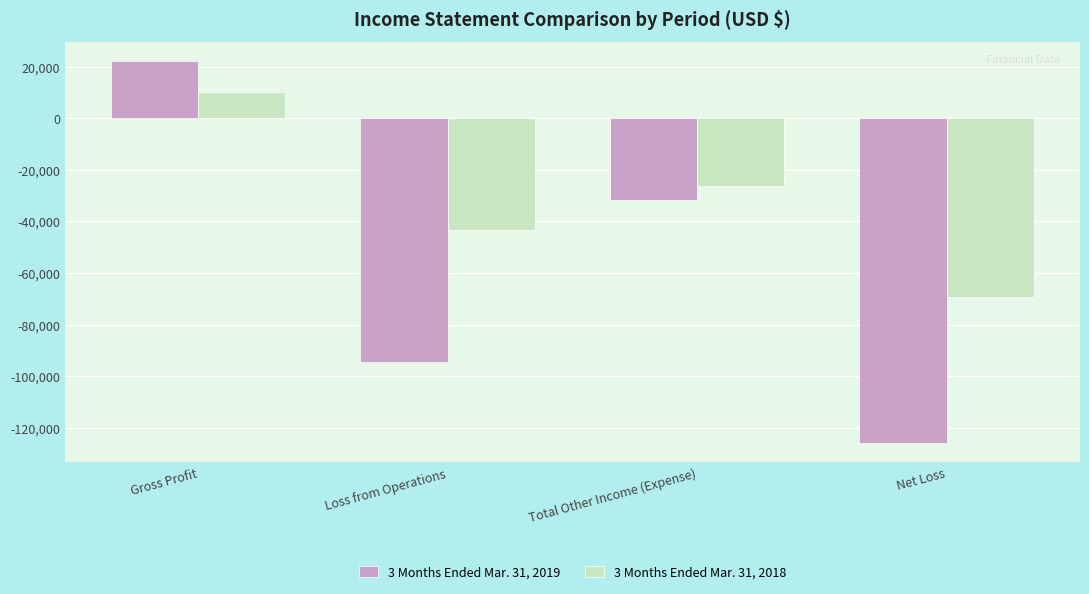

What value does the 3 Months Ended Mar. 31, 2018 series have at Gross Profit?

10000